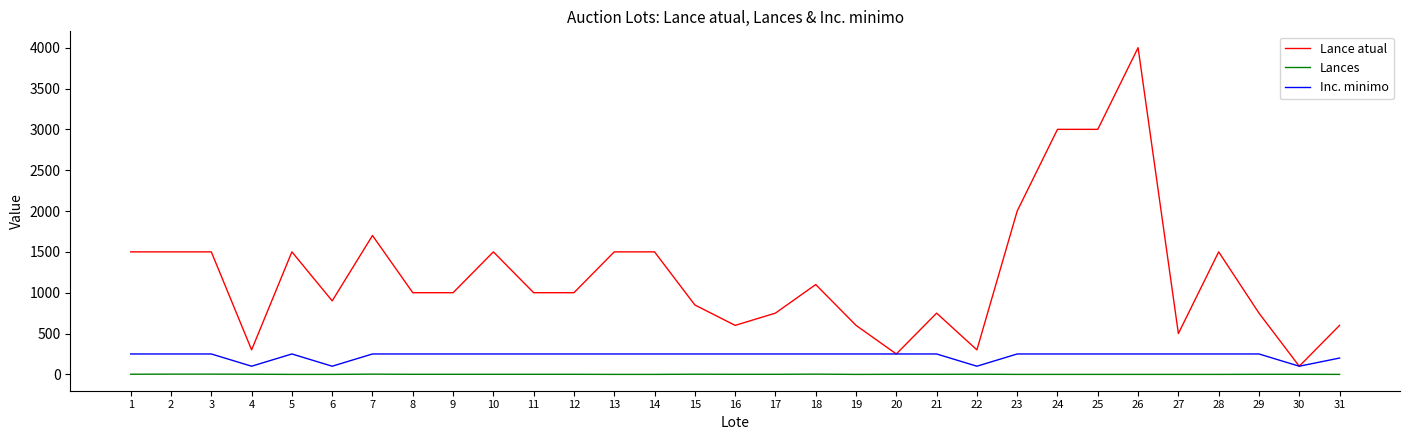

True or false: Lances has a value of 3 at 2.

True